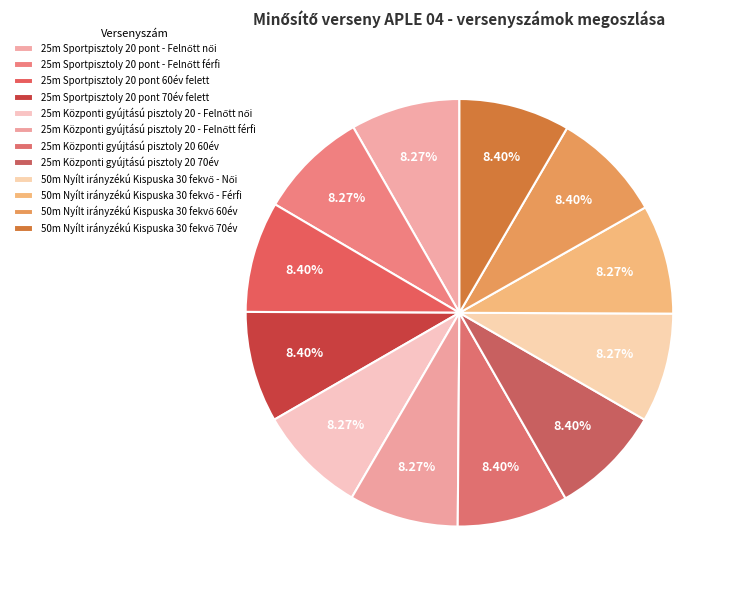

How many slices are in this pie chart?

12